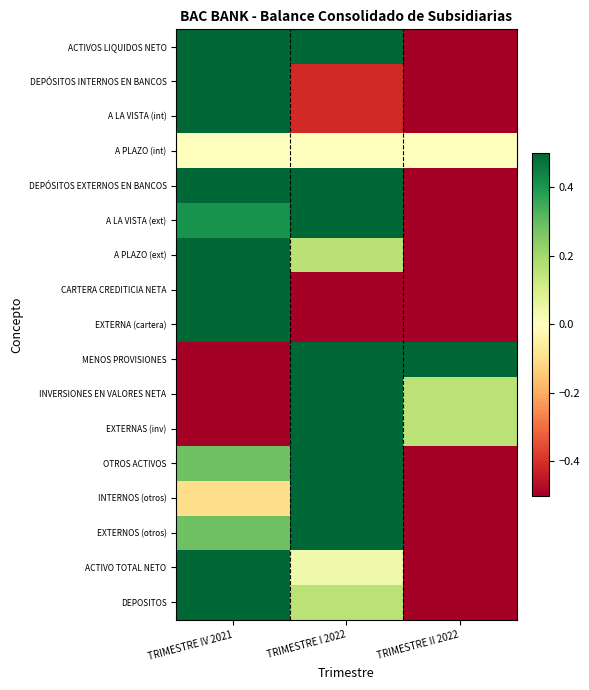

List the series in order of their peak value, lowest first.

A PLAZO (int), ACTIVOS LIQUIDOS NETO, DEPÓSITOS INTERNOS EN BANCOS, A LA VISTA (int), DEPÓSITOS EXTERNOS EN BANCOS, A LA VISTA (ext), A PLAZO (ext), CARTERA CREDITICIA NETA, EXTERNA (cartera), MENOS PROVISIONES, INVERSIONES EN VALORES NETA, EXTERNAS (inv), OTROS ACTIVOS, INTERNOS (otros), EXTERNOS (otros), ACTIVO TOTAL NETO, DEPOSITOS